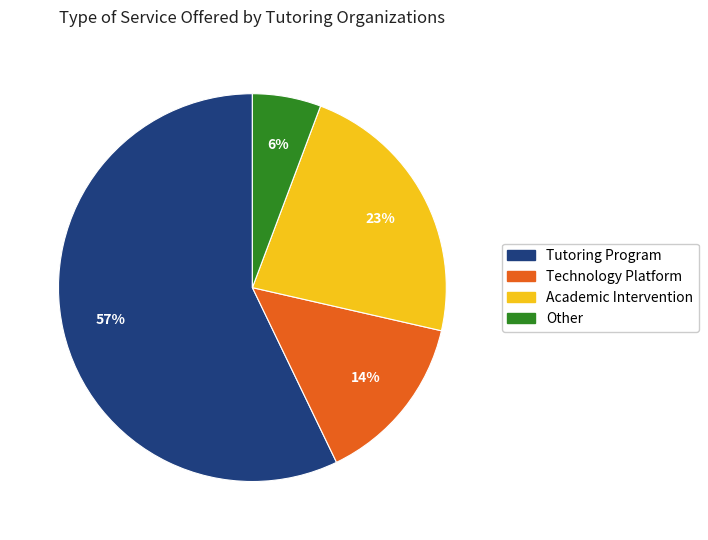

The Tutoring Program slice represents 40% of the pie. True or false?

False